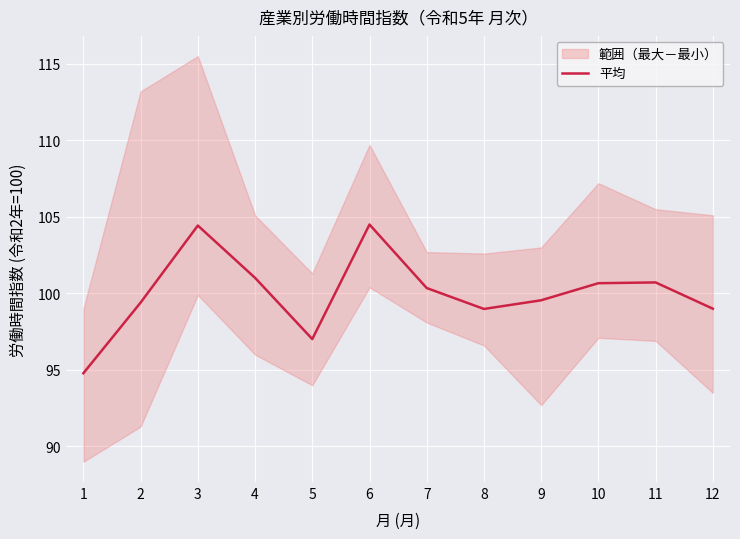

What is the sum of all values?

1200.4